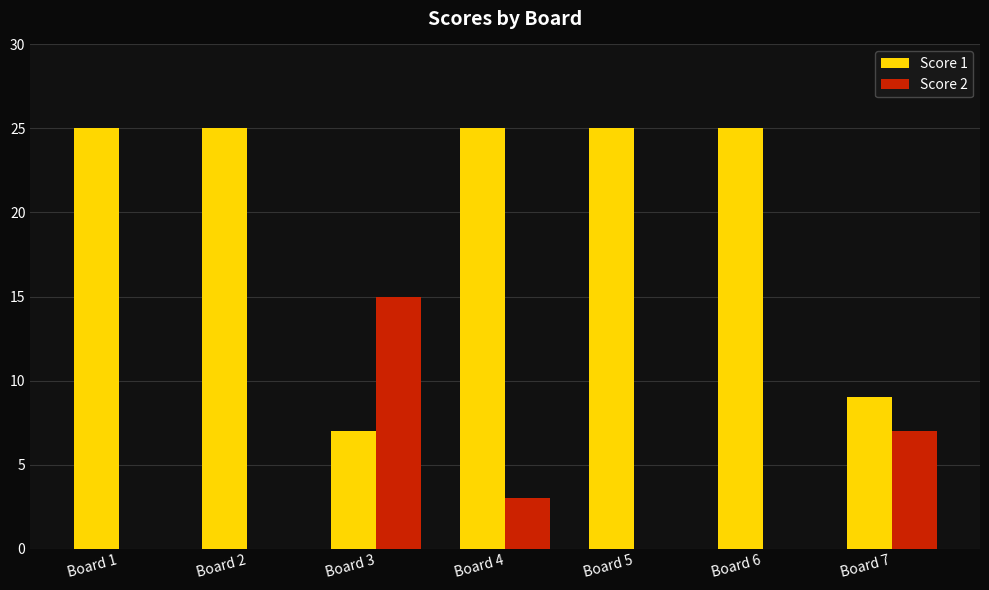

What is the sum of the Score 2 values at Board 7 and Board 3?

22